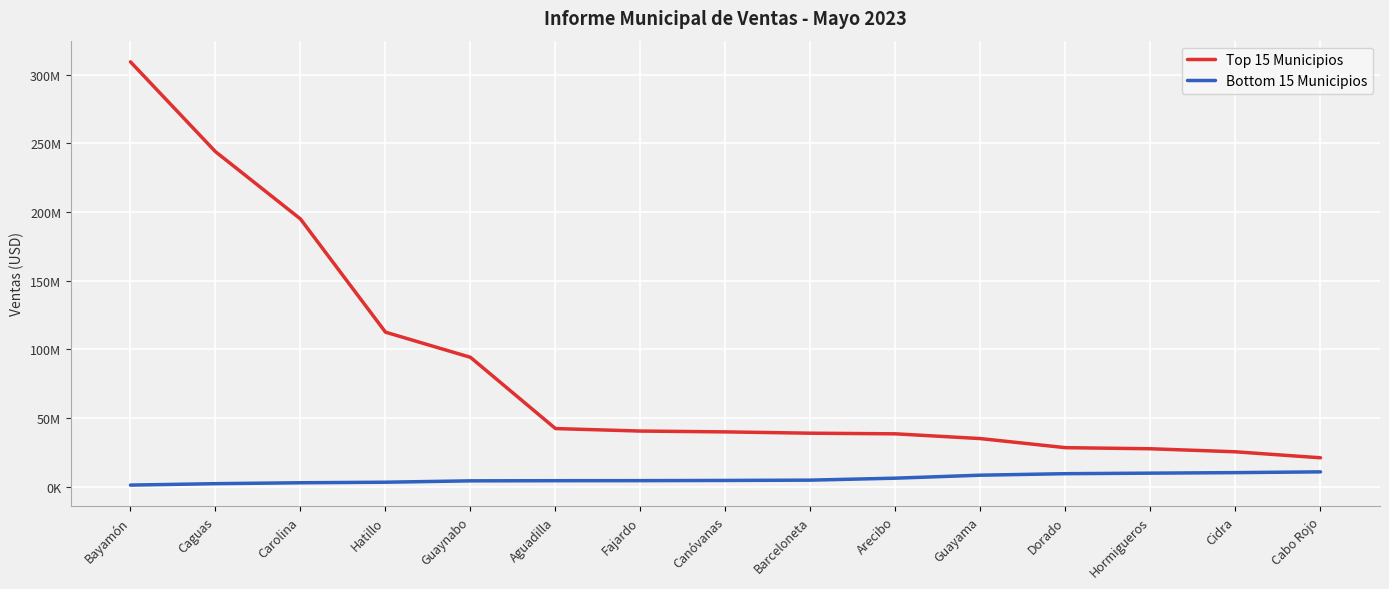

What value does the Bottom 15 Municipios series have at Barceloneta?

4845477.1